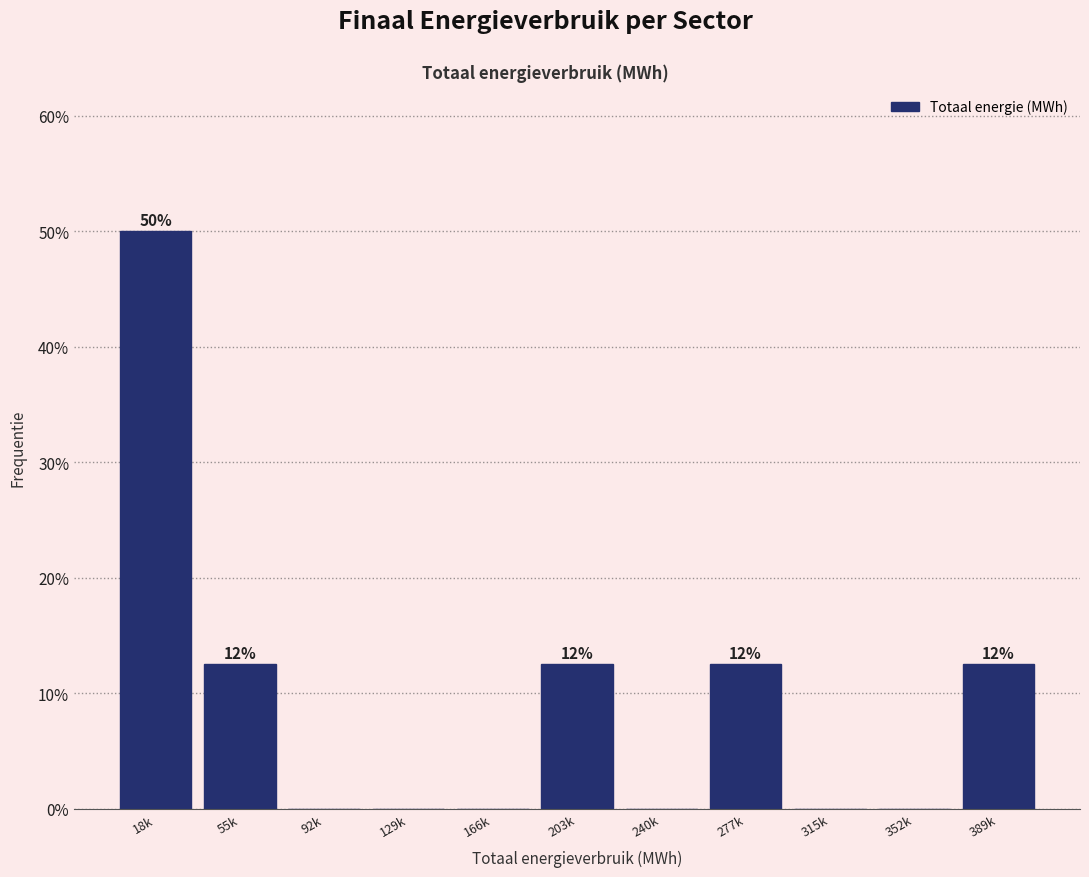

Which category has the highest value across all series?

18k